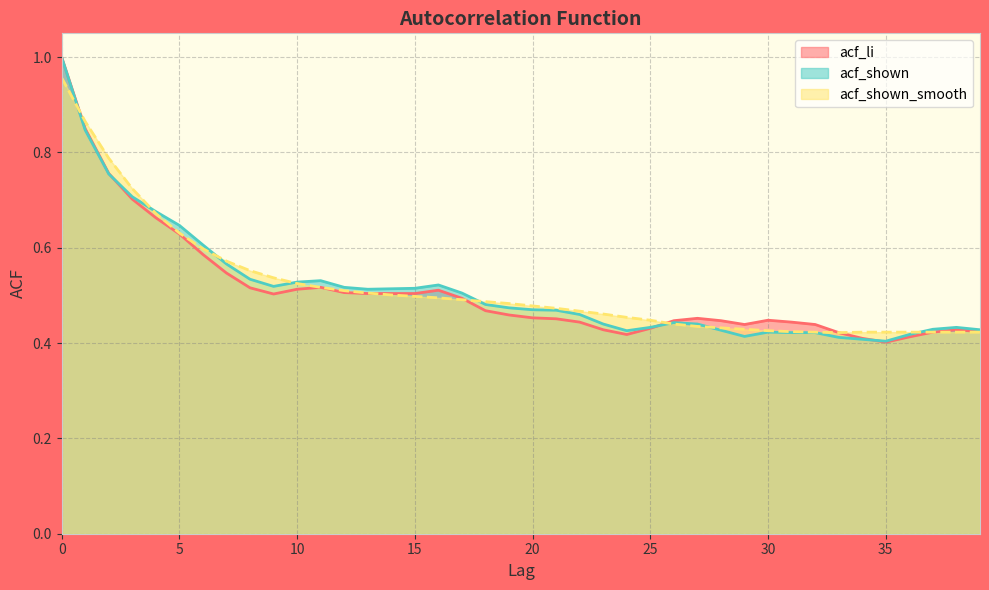

How many acf_shown values are between 0 and 1?

40